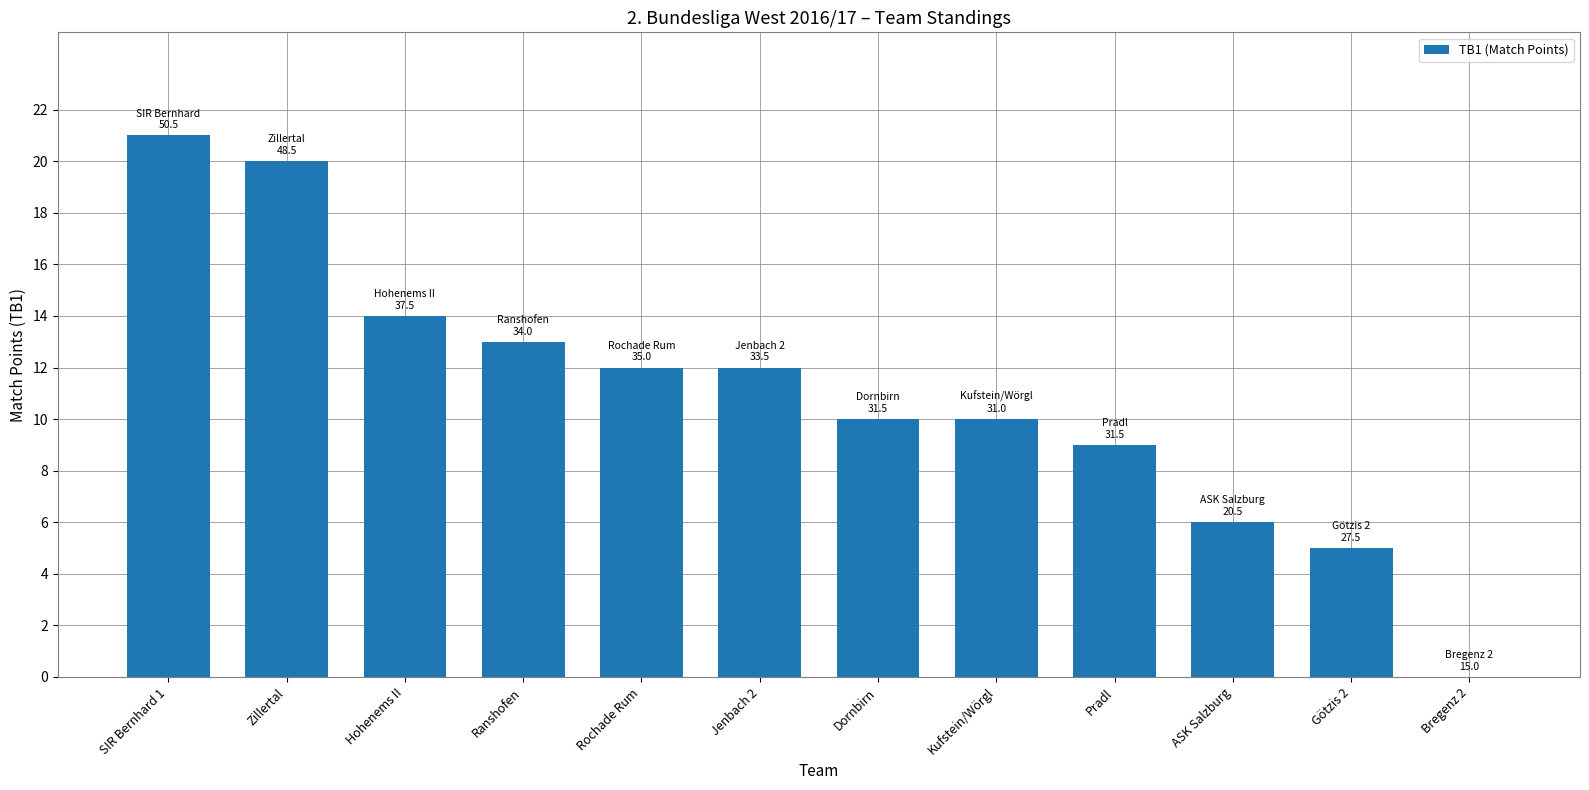

Approximately how many times larger is the value at Zillertal compared to Kufstein/Wörgl?

2.0